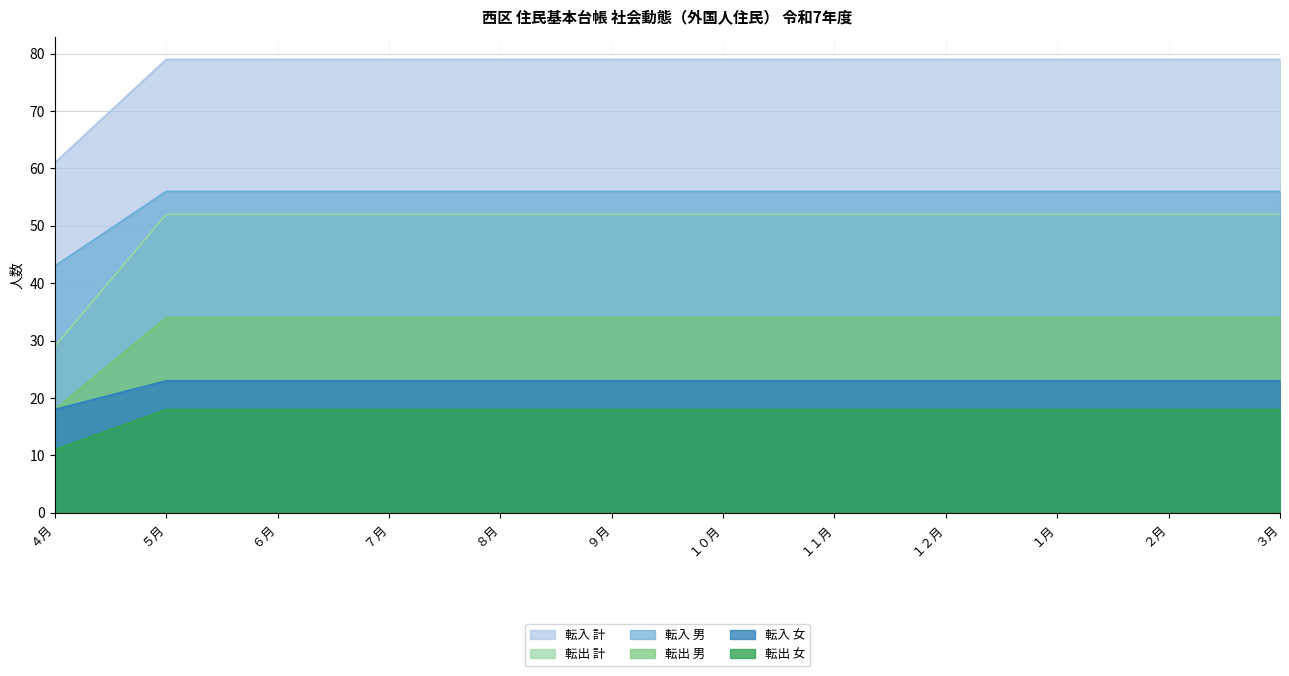

What position from the left is １２月?

9